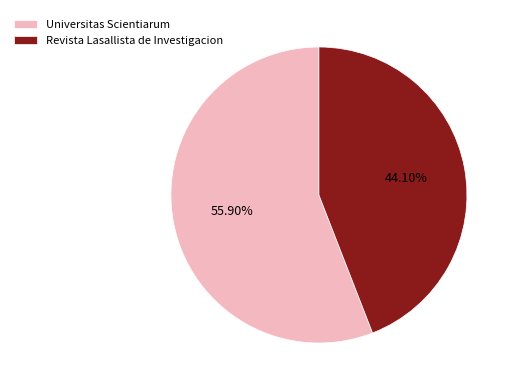

The Universitas Scientiarum slice represents 46% of the pie. True or false?

False